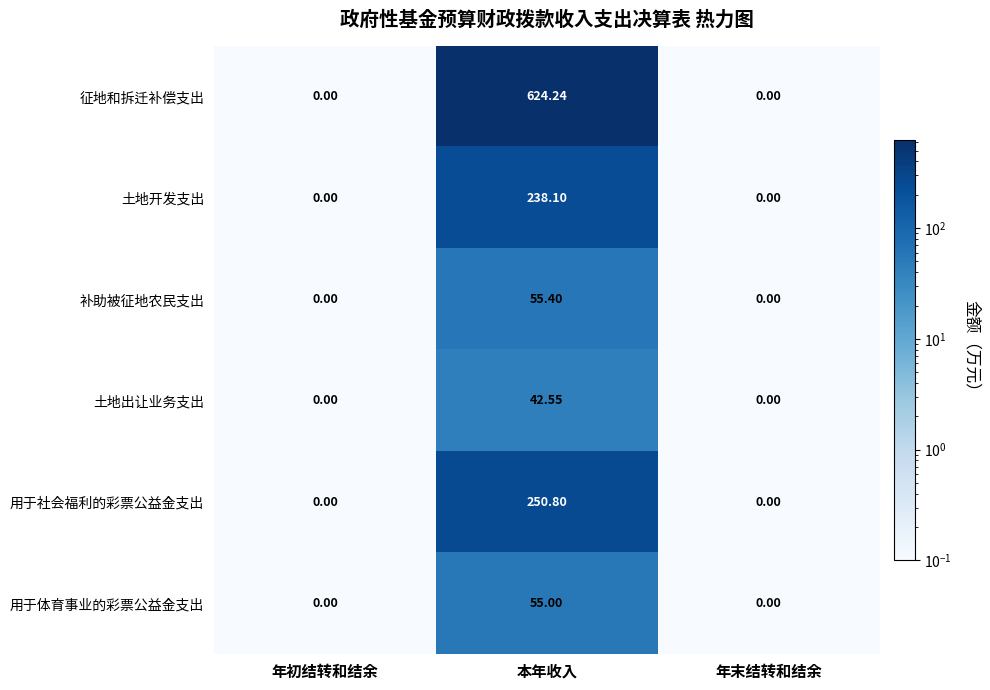

At which label does 用于体育事业的彩票公益金支出 reach its peak?

本年收入